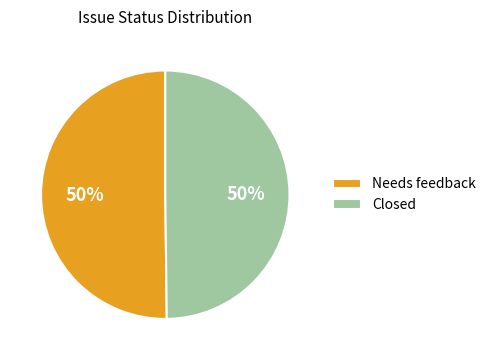

To the nearest percent, what is the combined percentage of Closed and Needs feedback?

100%